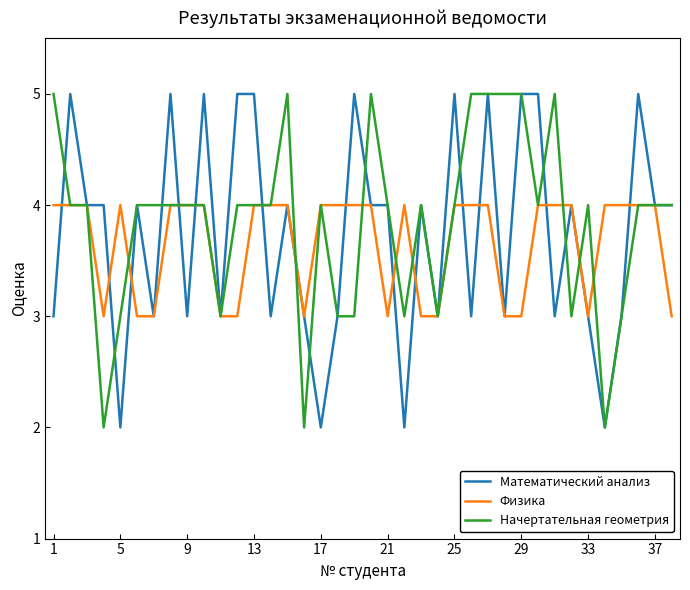

What is the greatest value displayed?

5